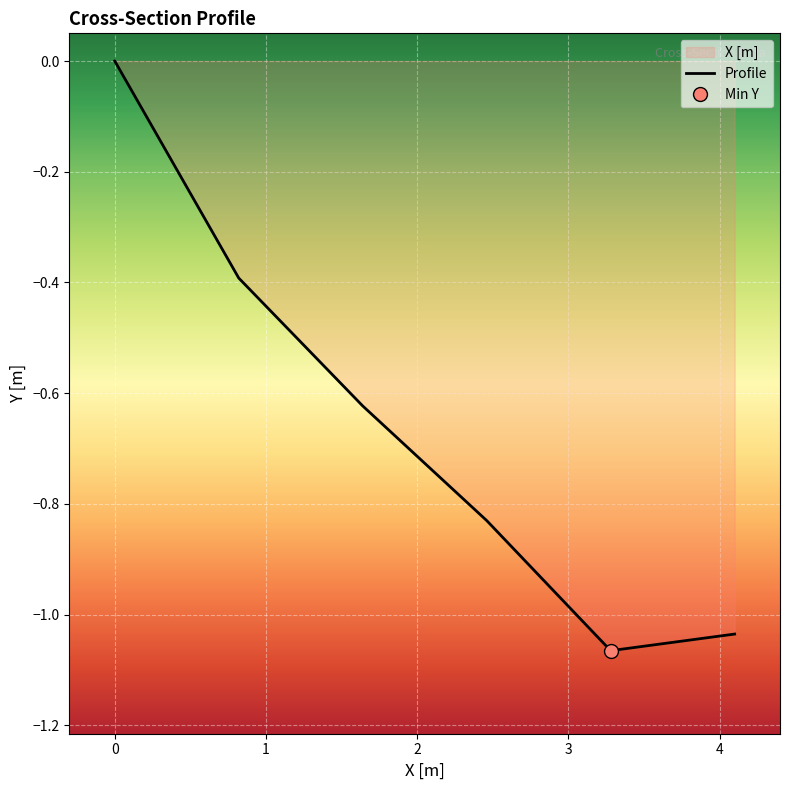

Reading left to right, list all the values displayed in this chart.

0.0	-0.4	-0.6	-0.8	-1.1	-1.0